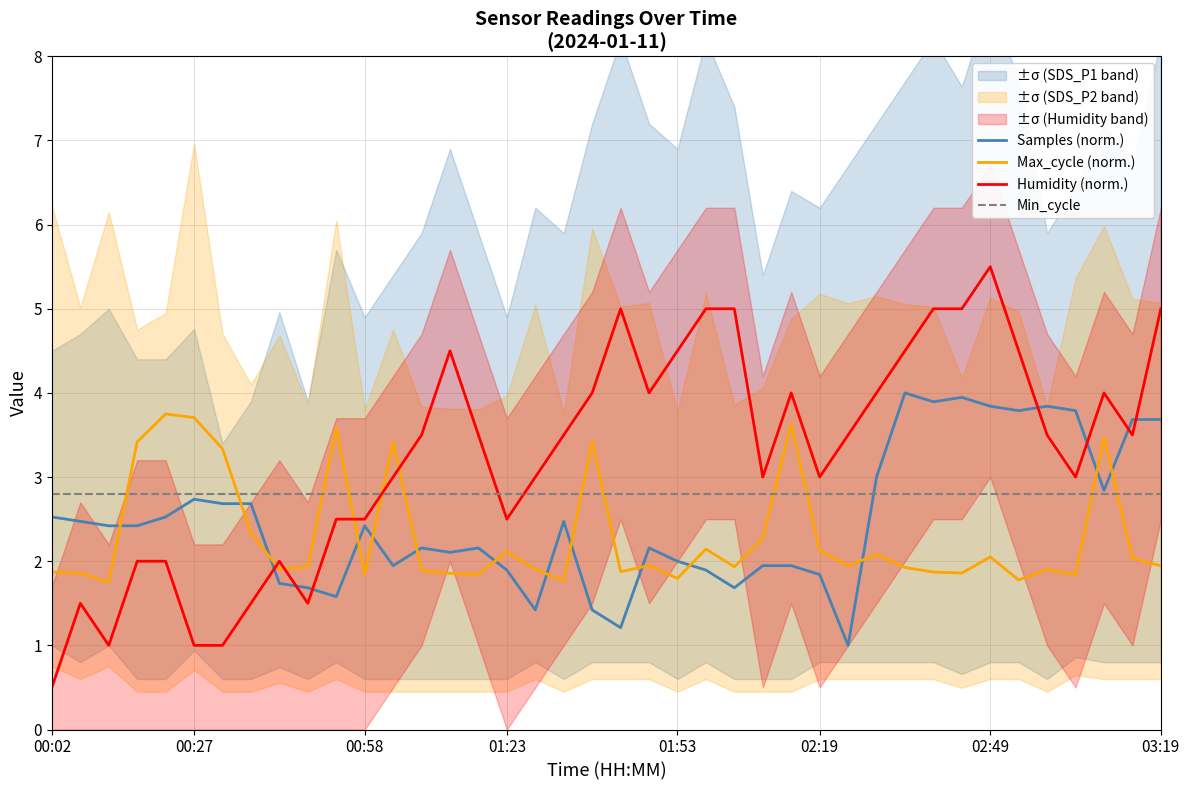

What is the difference between the maximum and minimum values in the Humidity (norm.) series?

5.0